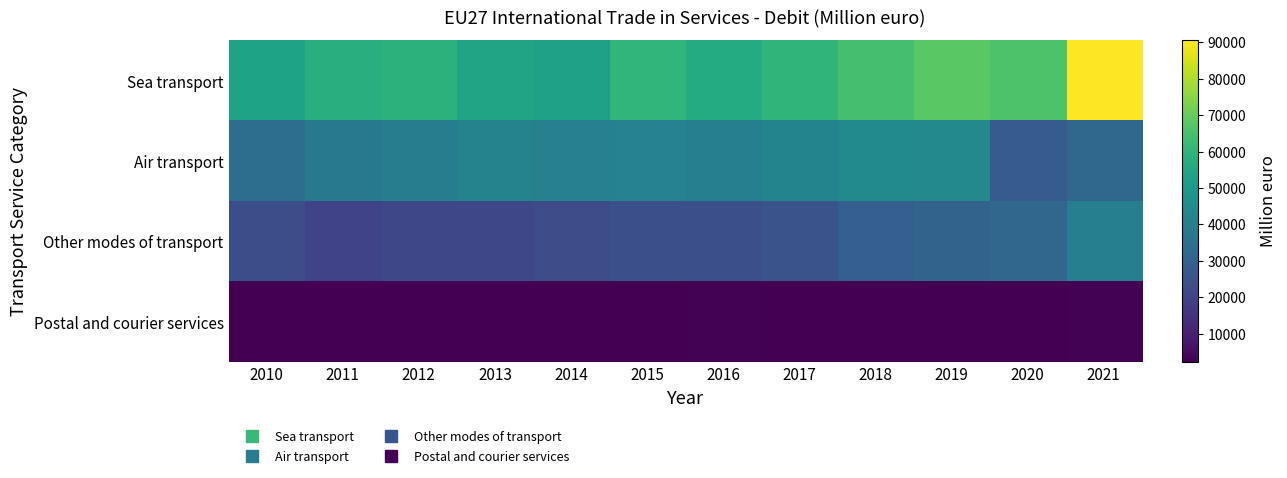

At which category is the sum across all series the highest?

2021